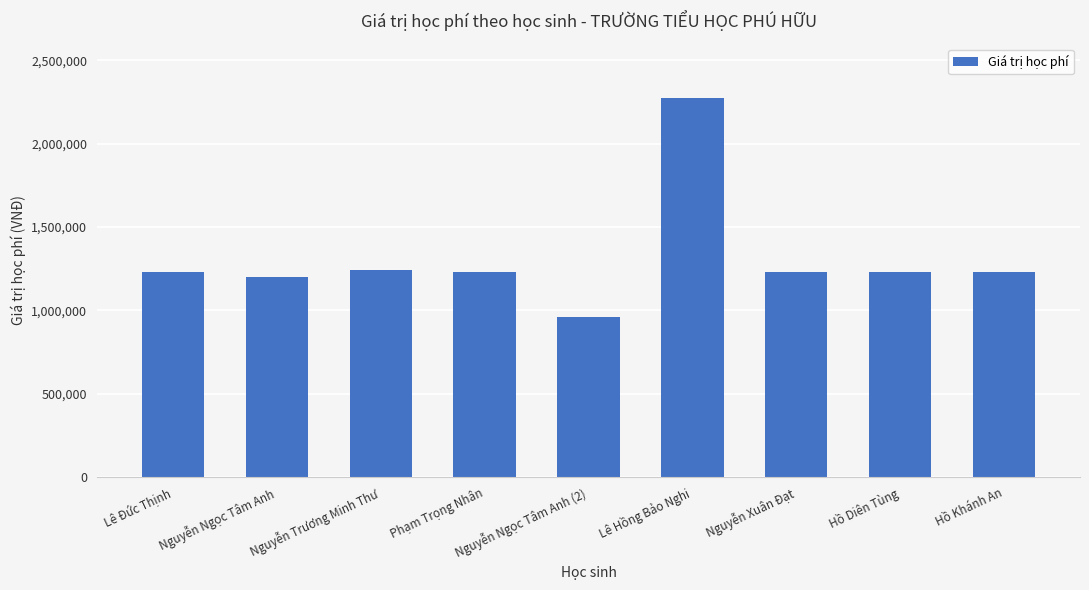

Reading left to right, list all the values displayed in this chart.

1227000	1197000	1239000	1227000	957000	2274000	1227000	1227000	1227000